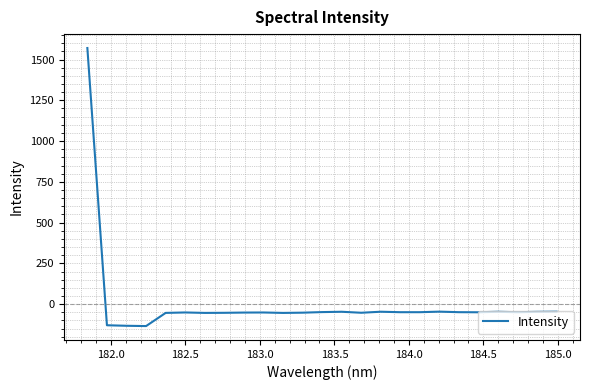

How many lines are shown in the chart?

1